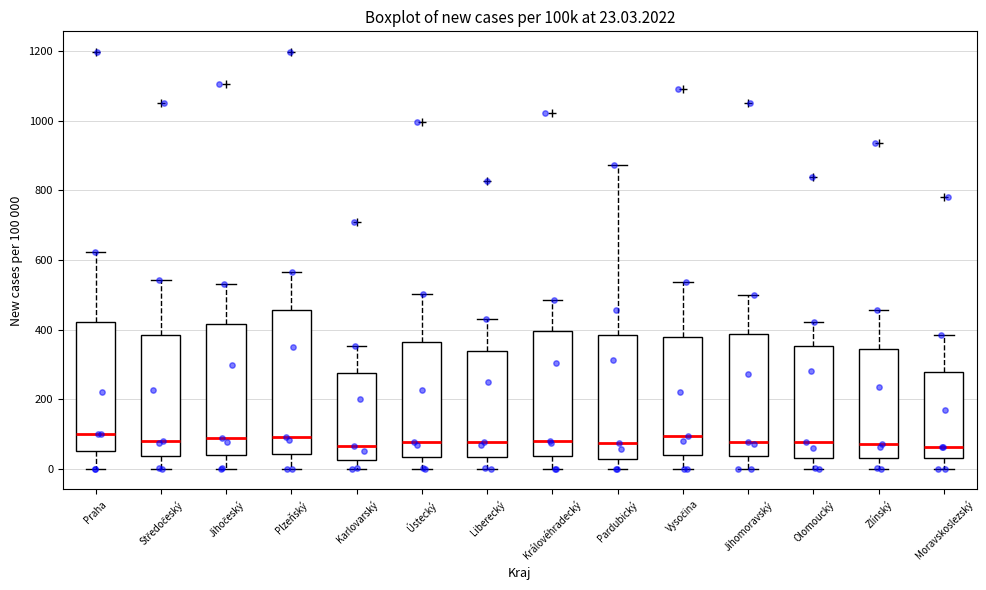

Which box is the tallest, from its lower edge to its upper edge?

Plzeňský